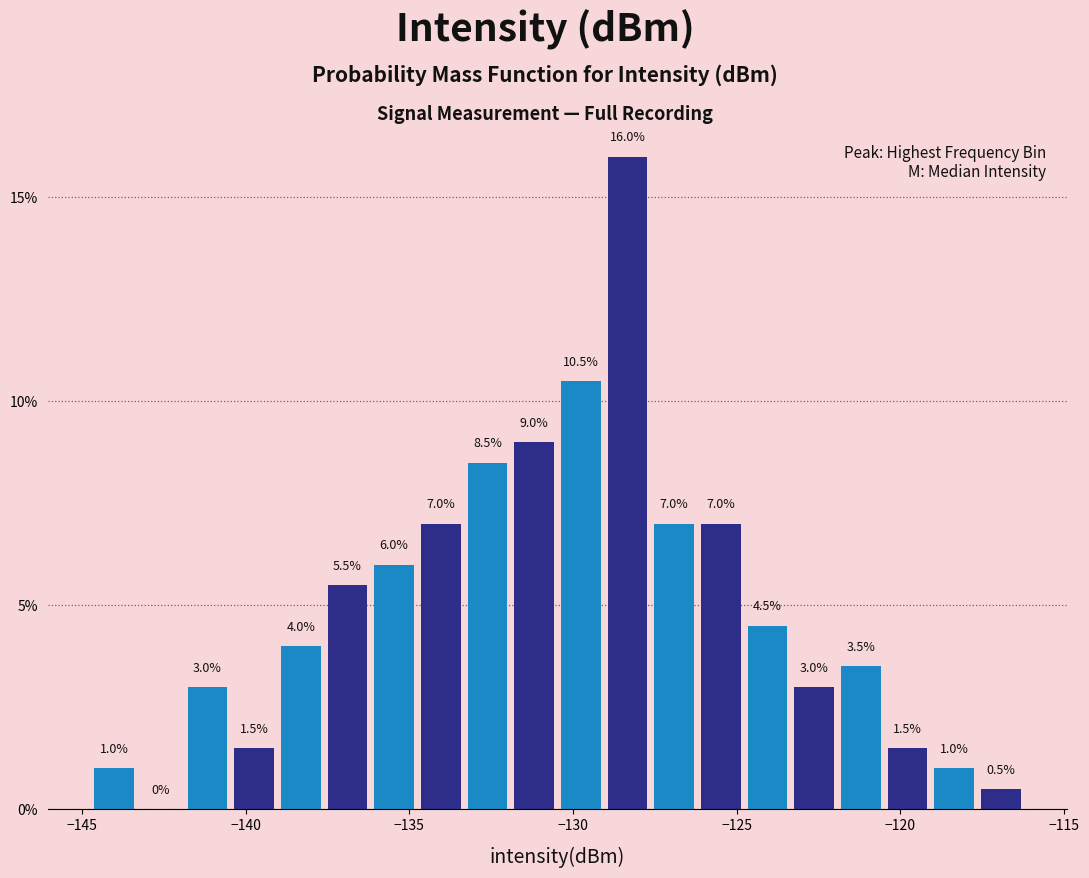

Read against the x-axis, roughly where is the centre of the tallest bar?

-128.5